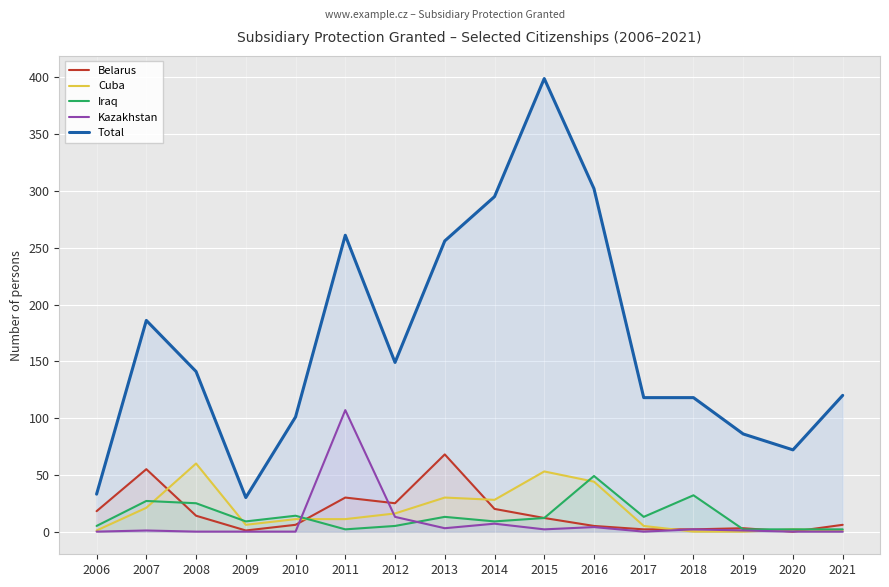

Read the Total value at 2008, to the nearest 5.

140